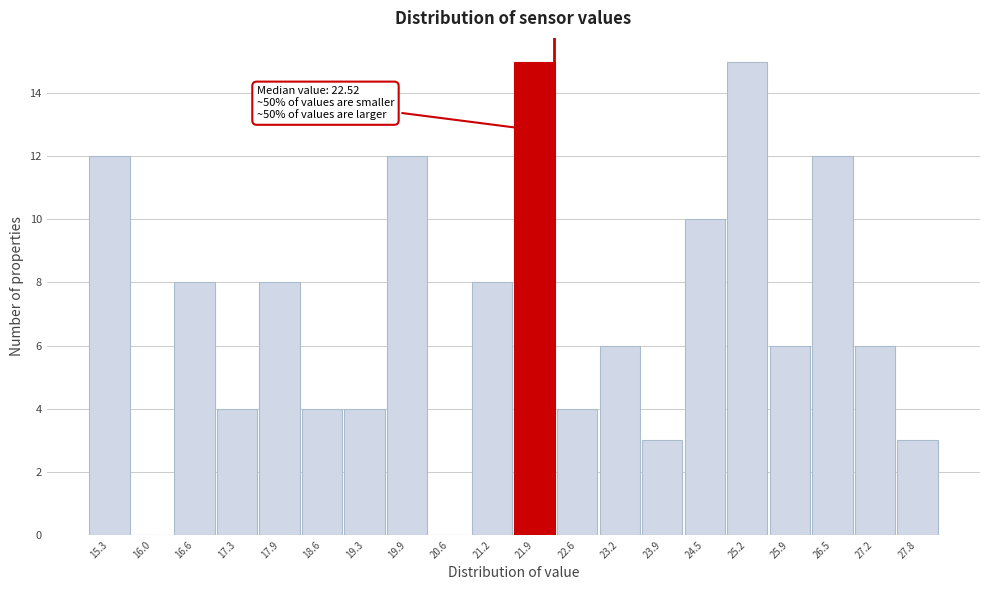

Reading left to right, extract all data points from this chart.

15.3=12	16.0=0	16.6=8	17.3=4	17.9=8	18.6=4	19.3=4	19.9=12	20.6=0	21.2=8	21.9=15	22.6=4	23.2=6	23.9=3	24.5=10	25.2=15	25.9=6	26.5=12	27.2=6	27.8=3